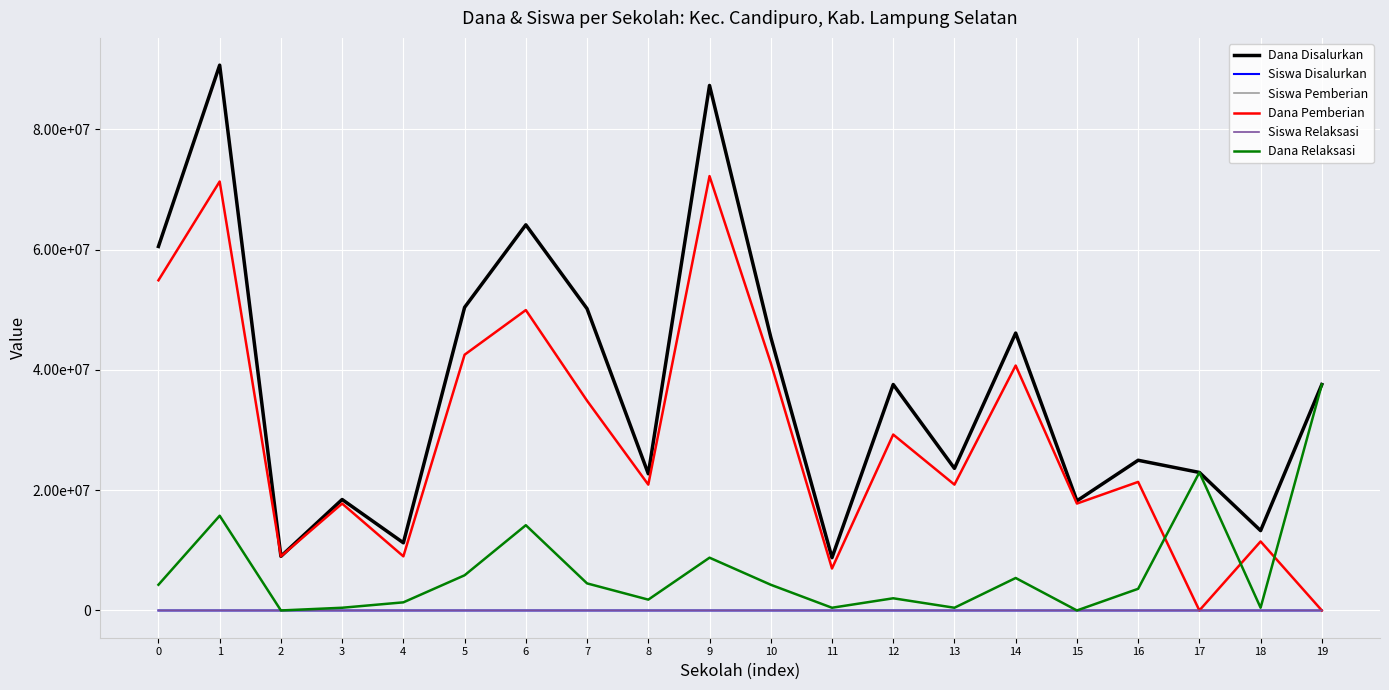

Is it true that Siswa Disalurkan equals 27 at 2?

False